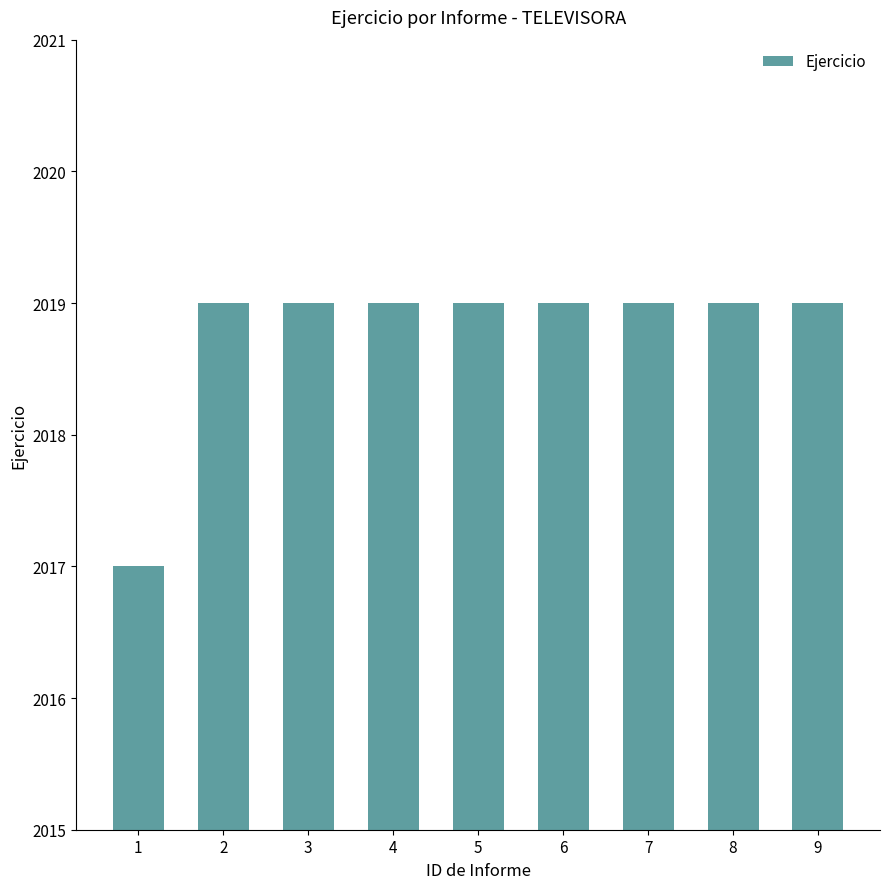

Which label corresponds to the smallest value in the chart?

1